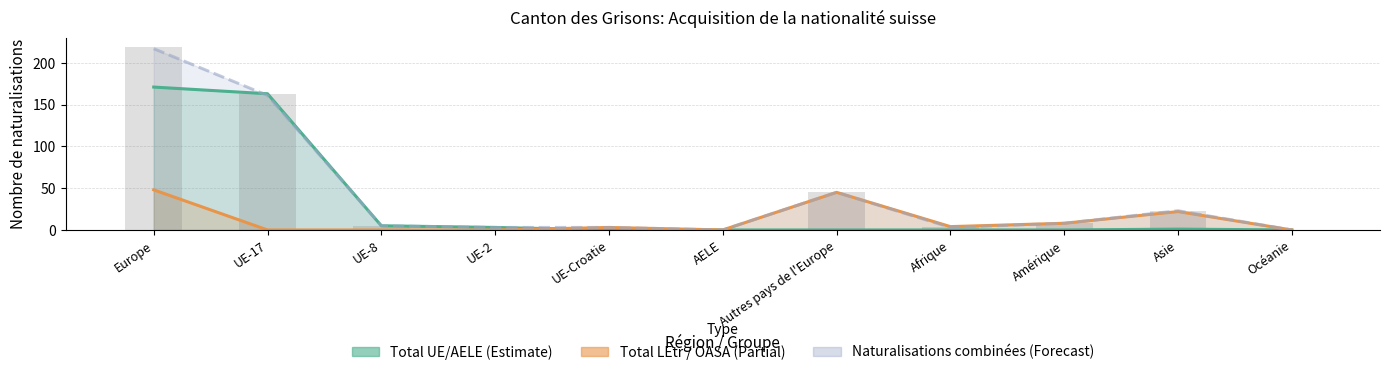

Is the value of Naturalisations combinées at UE-2 greater than the value of Total UE/AELE at Europe?

No